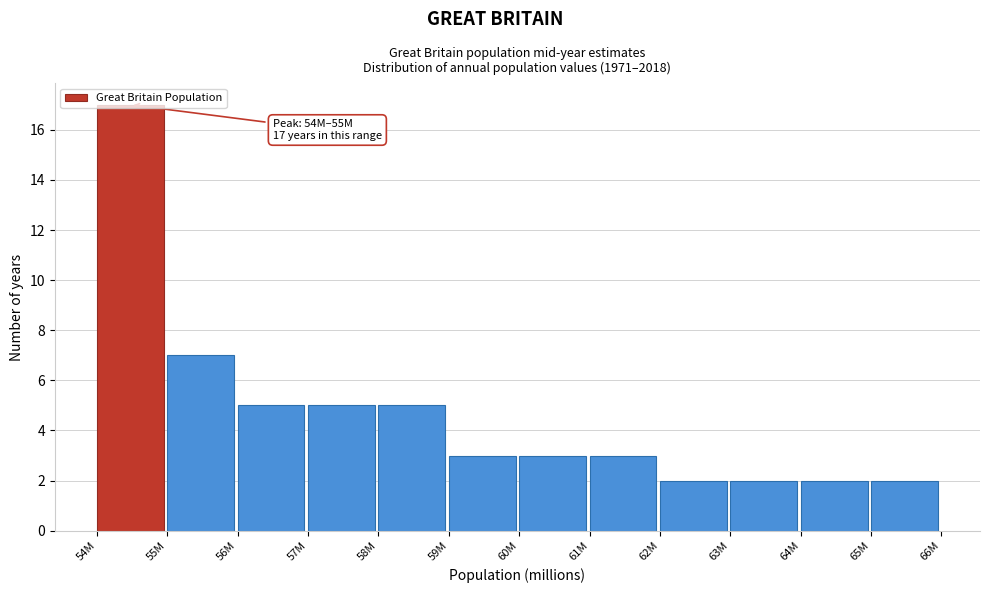

What is the sum of the values at 62M and 60M?

5